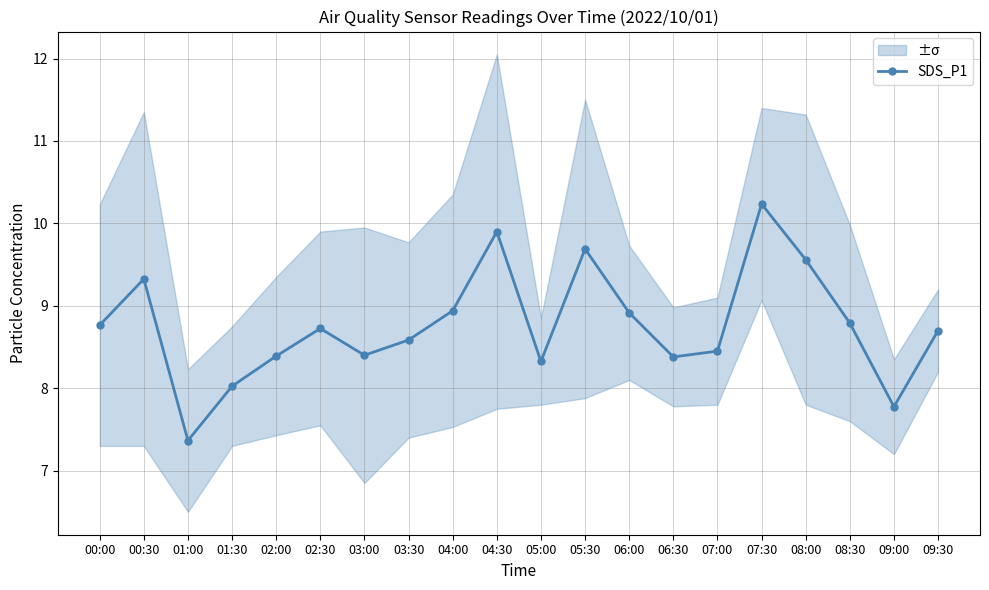

What is the sum of the values at 03:00 and 08:00?

18.0